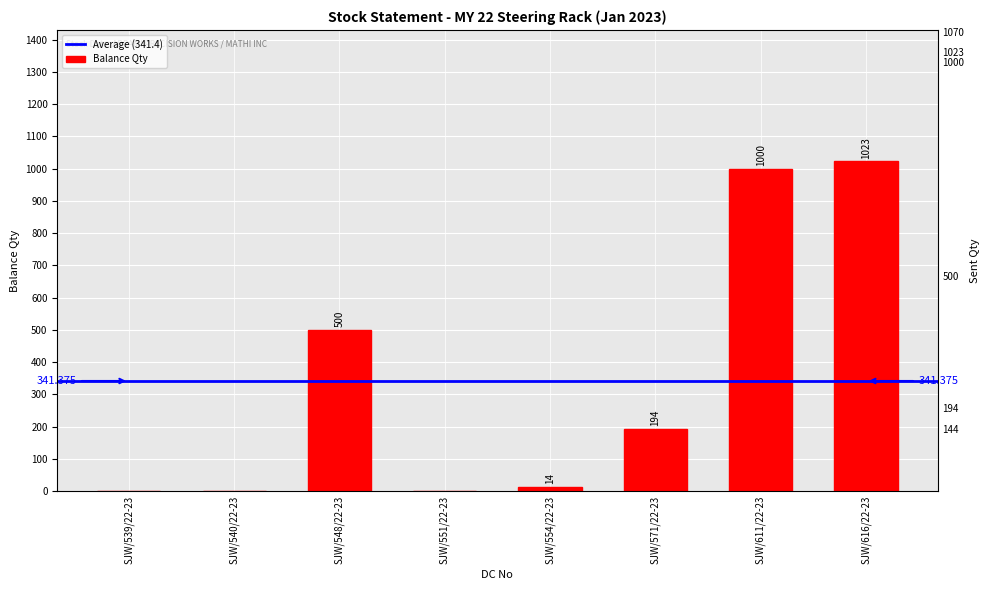

What is the average value?

341